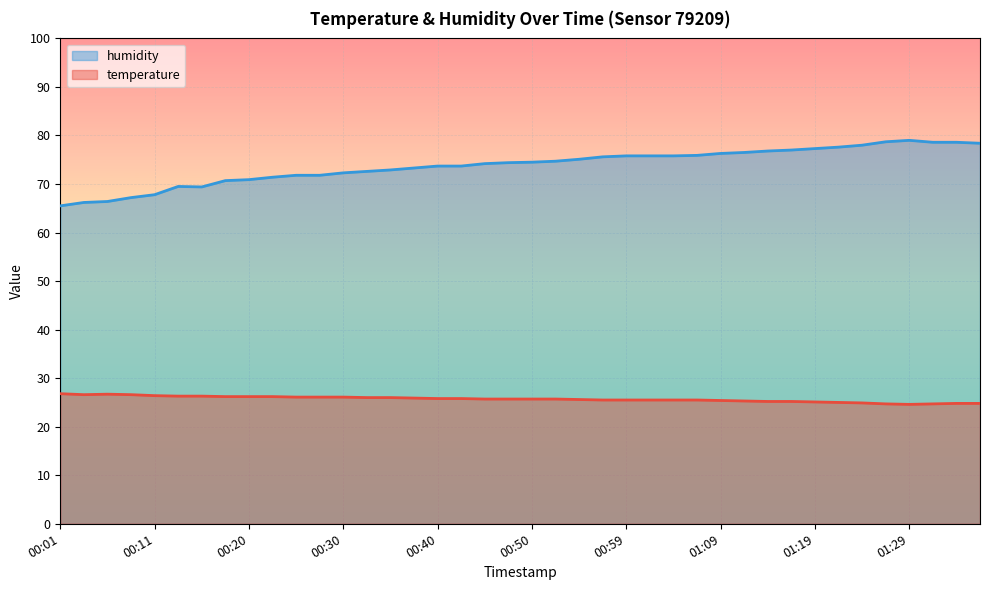

At which category does humidity reach its first local valley?

00:15